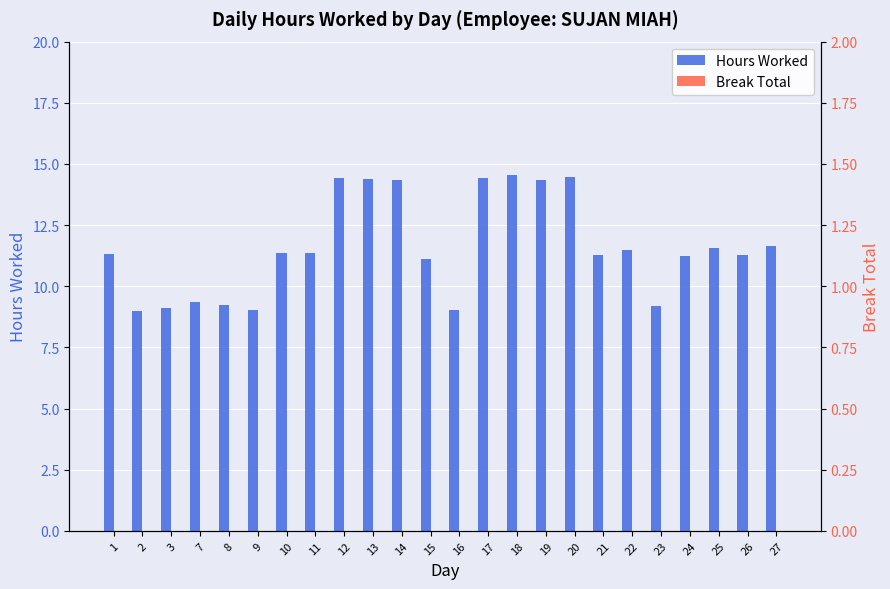

Reading left to right, transcribe all the data shown in this chart.

Hours Worked: 1=11.3	2=9.0	3=9.1	7=9.4	8=9.2	9=9.0	10=11.3	11=11.4	12=14.4	13=14.4	14=14.3	15=11.1	16=9.0	17=14.4	18=14.5	19=14.4	20=14.5	21=11.3	22=11.5	23=9.2	24=11.2	25=11.6	26=11.3	27=11.7
Break Total: 1=0.0	2=0.0	3=0.0	7=0.0	8=0.0	9=0.0	10=0.0	11=0.0	12=0.0	13=0.0	14=0.0	15=0.0	16=0.0	17=0.0	18=0.0	19=0.0	20=0.0	21=0.0	22=0.0	23=0.0	24=0.0	25=0.0	26=0.0	27=0.0